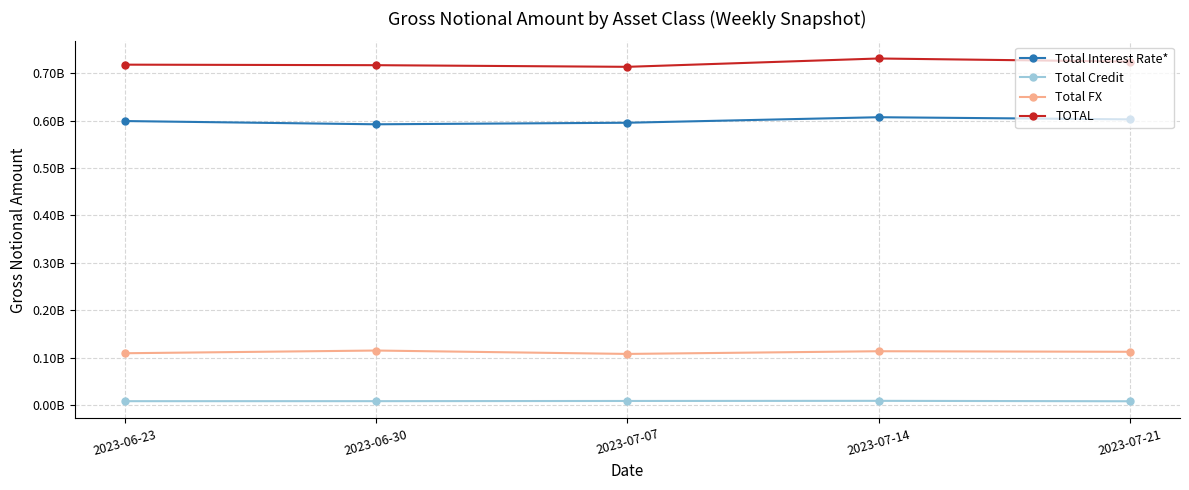

Where is the first local maximum for Total Interest Rate*?

2023-07-14